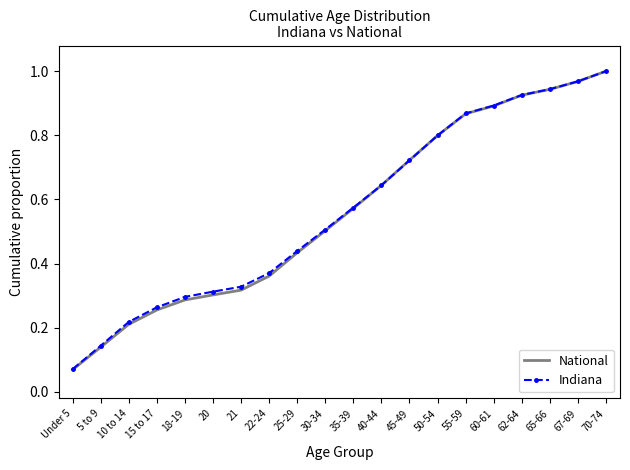

What is the total value across all series at 70-74?

2.0